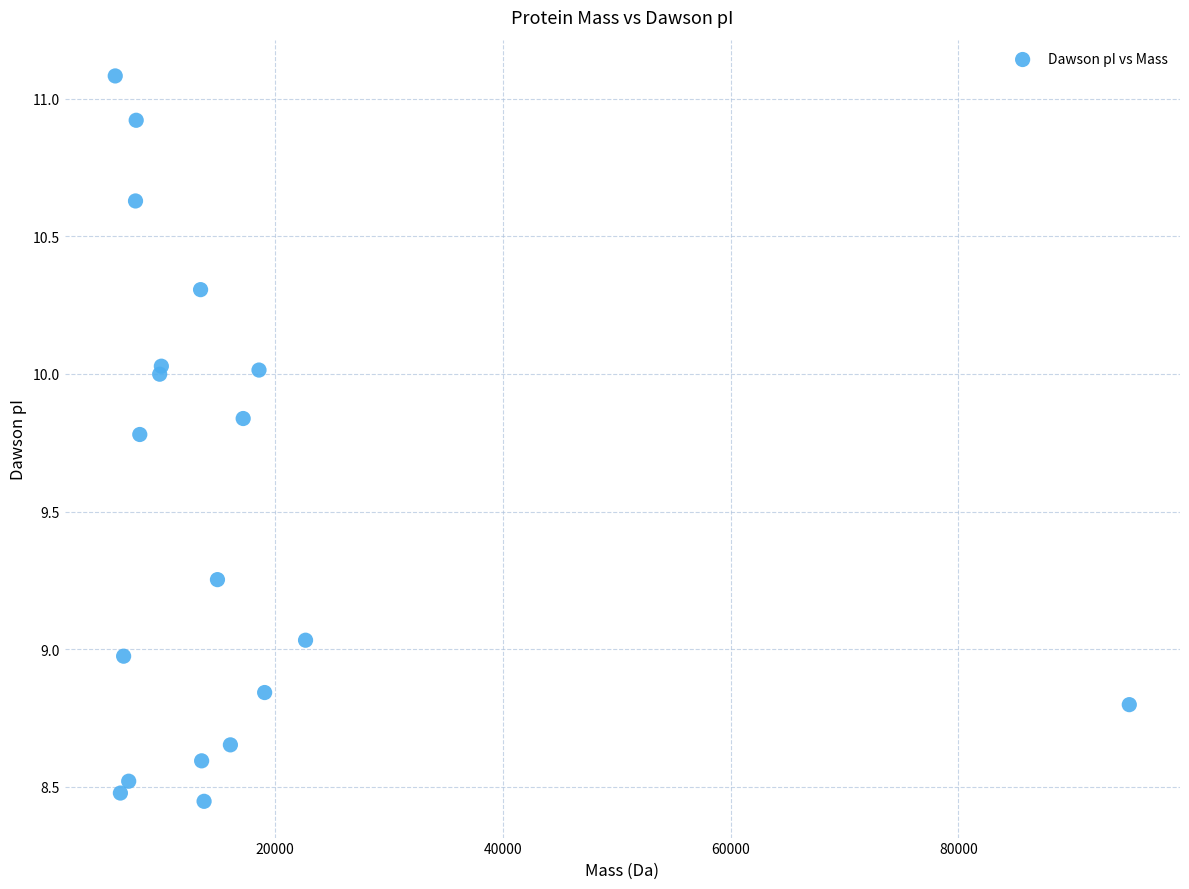

What is the range of X values (max minus min)?

89024.3